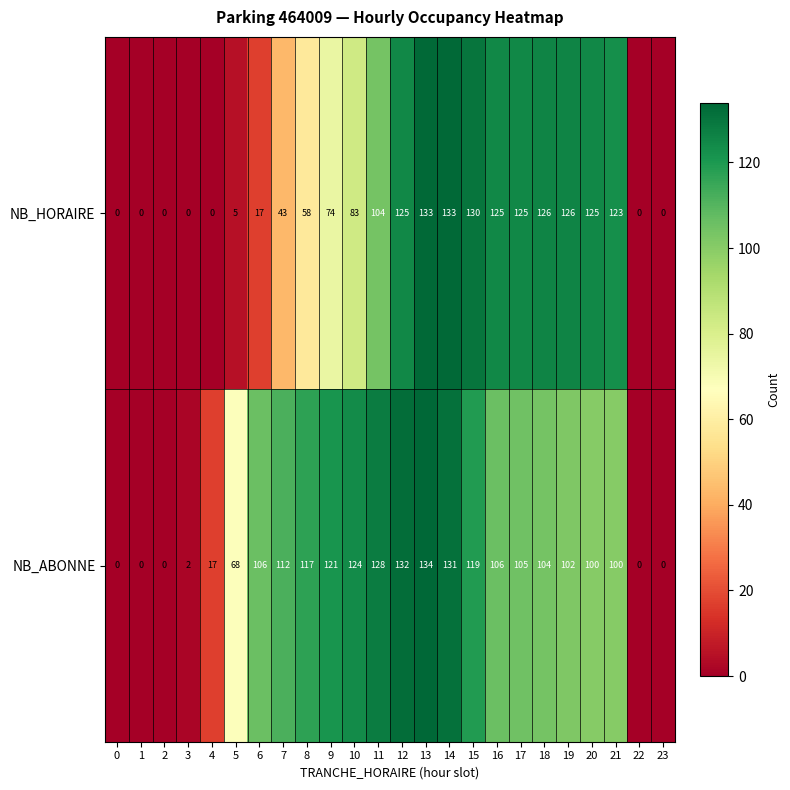

True or false: NB_HORAIRE has a value of 133 at 13.

True